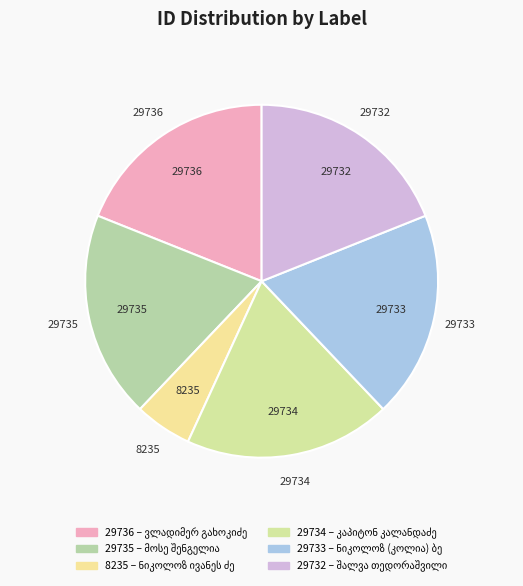

Is there a majority slice in this chart?

No